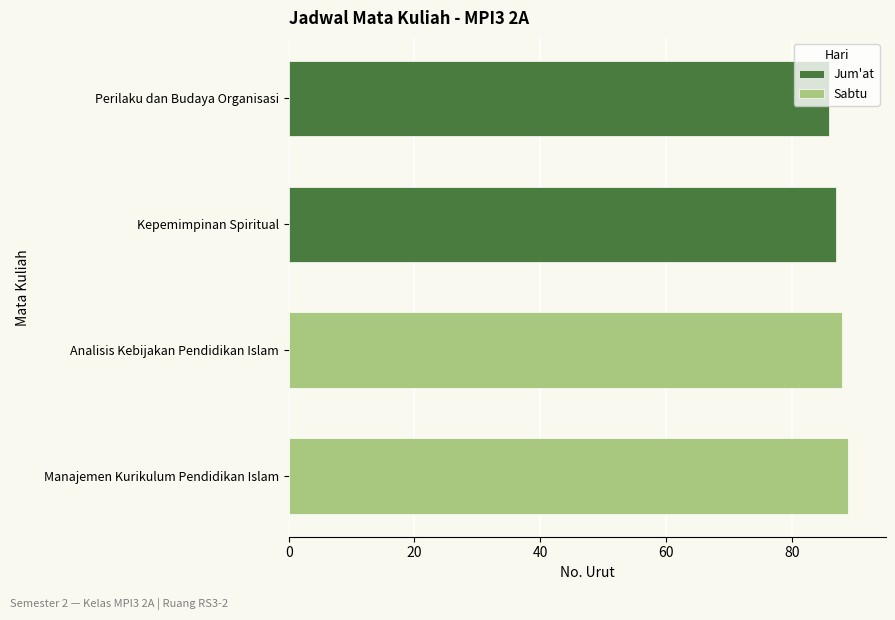

How many values in the Jum'at series are below 87?

1